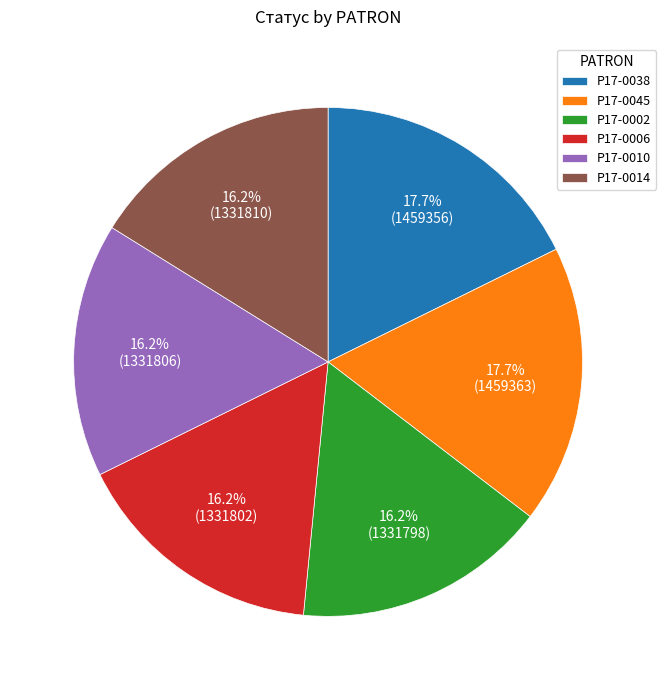

Is there a majority slice in this chart?

No